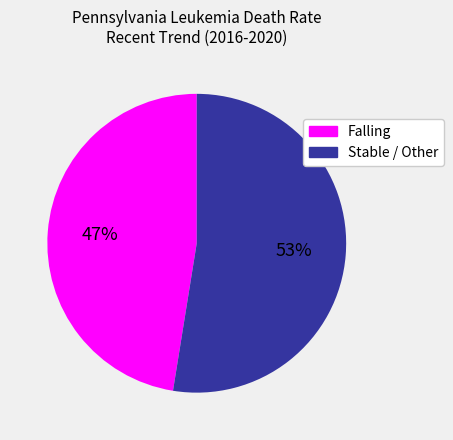

To the nearest percent, what is the average slice percentage?

50%